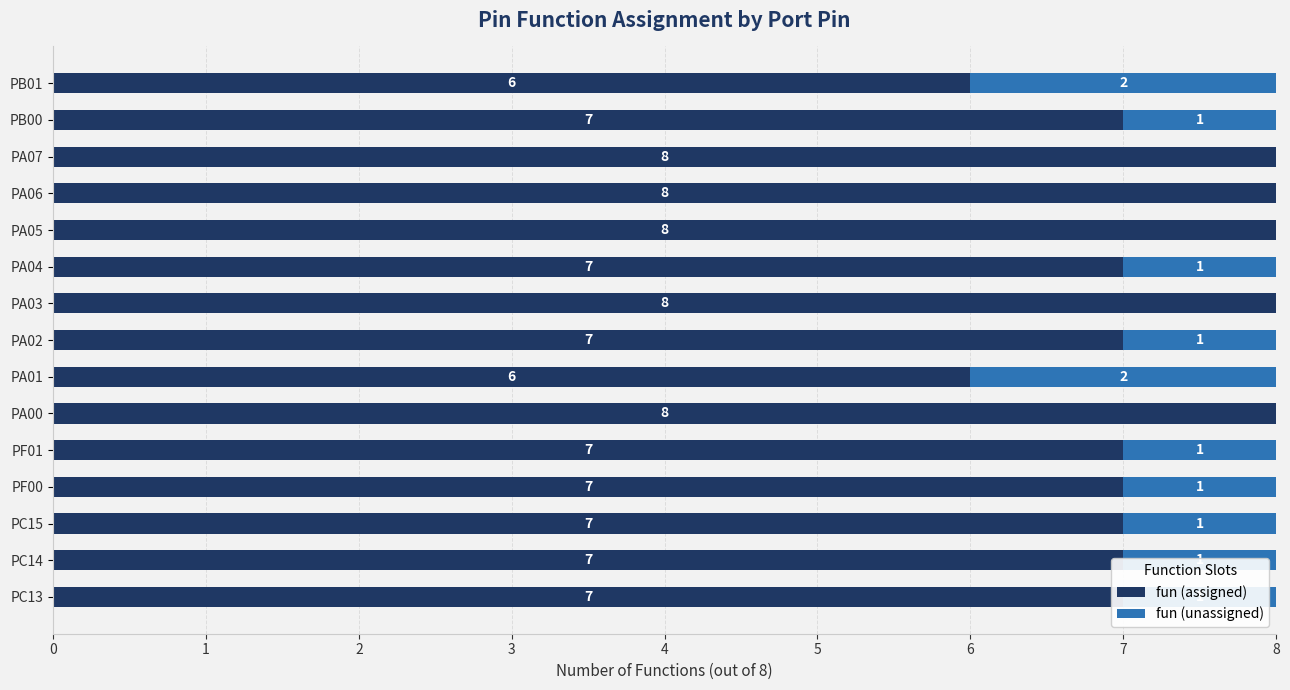

The fun (assigned) series shows 8 at PA07. True or false?

True